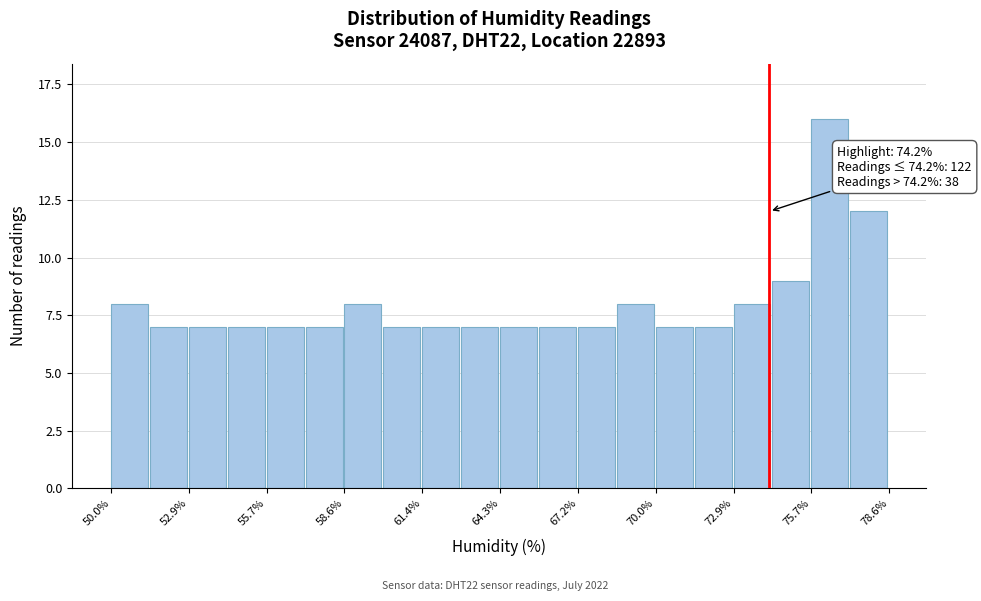

Read against the x-axis, roughly where is the centre of the tallest bar?

76.5